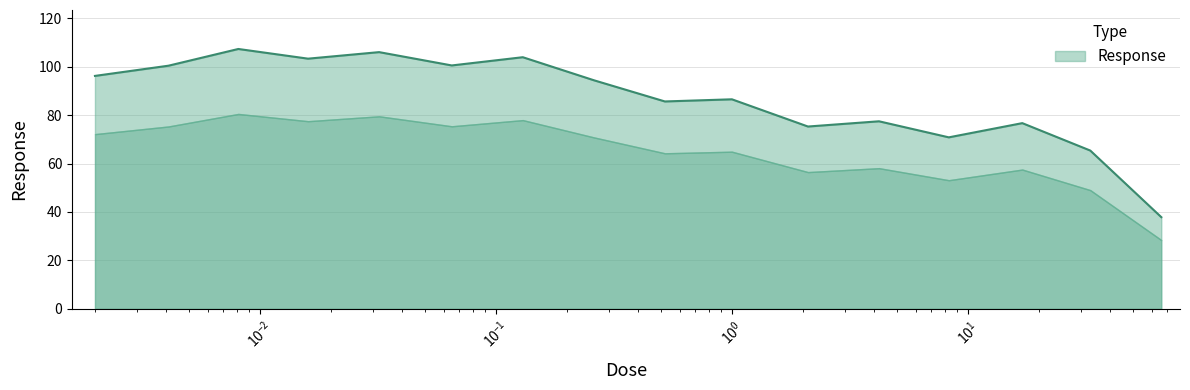

The value at 0.016 is 103.3. True or false?

True